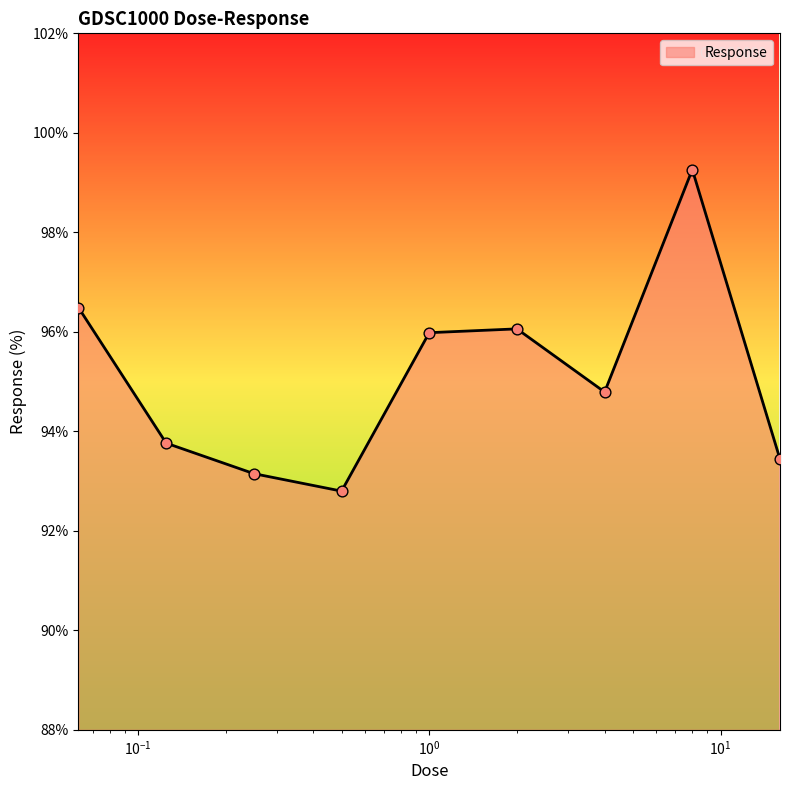

What is the maximum value shown in the chart?

99.3